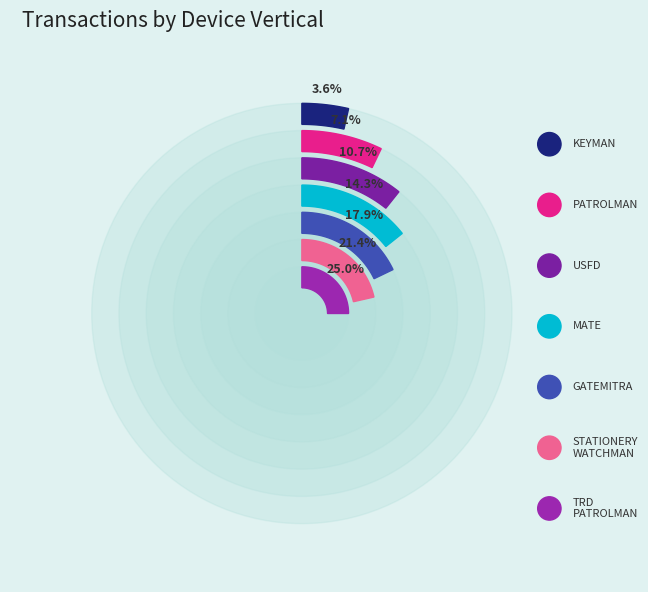

The USFD slice represents 20% of the pie. True or false?

False